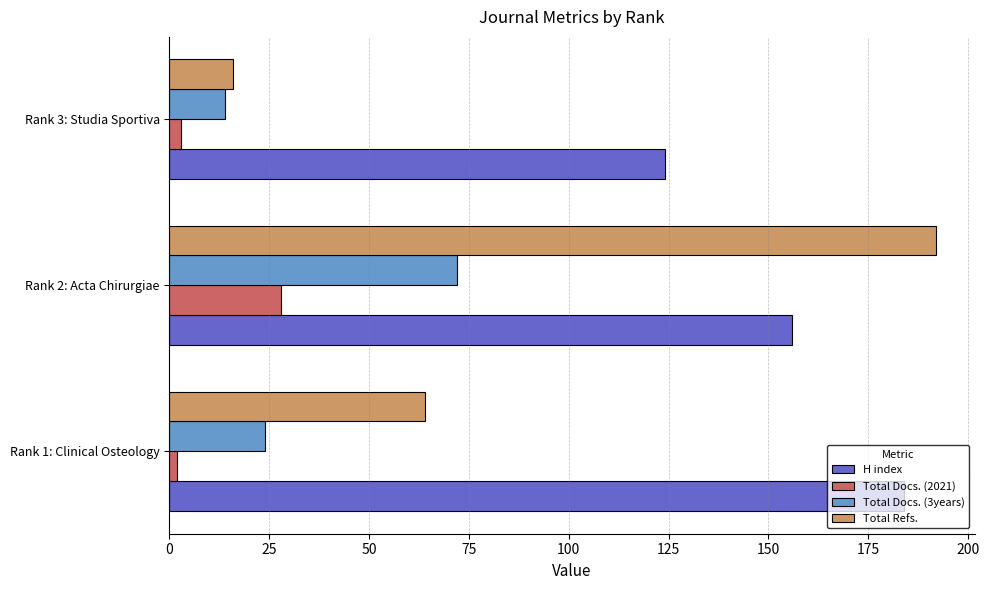

What is the average value of the Total Docs. (2021) series?

11